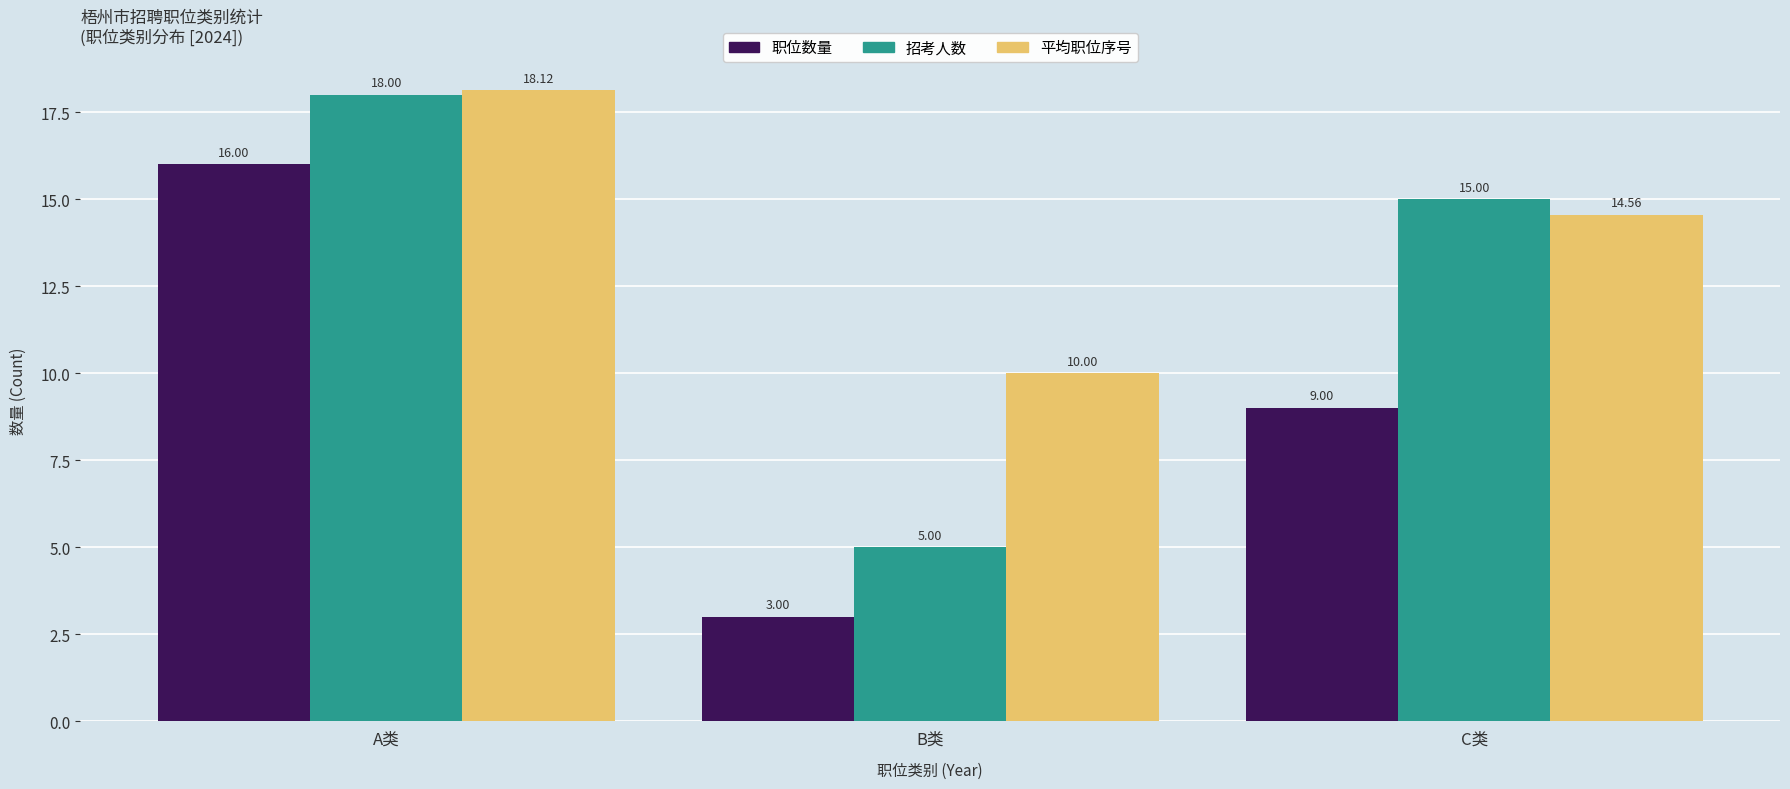

How many categories are shown in the chart?

3